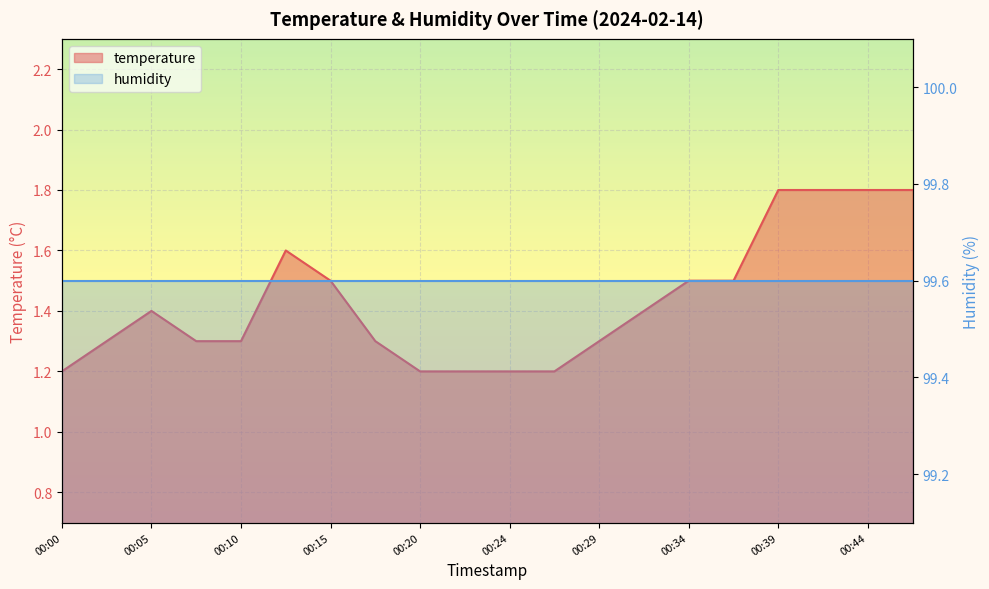

The value at 00:05 is 2.2. True or false?

False